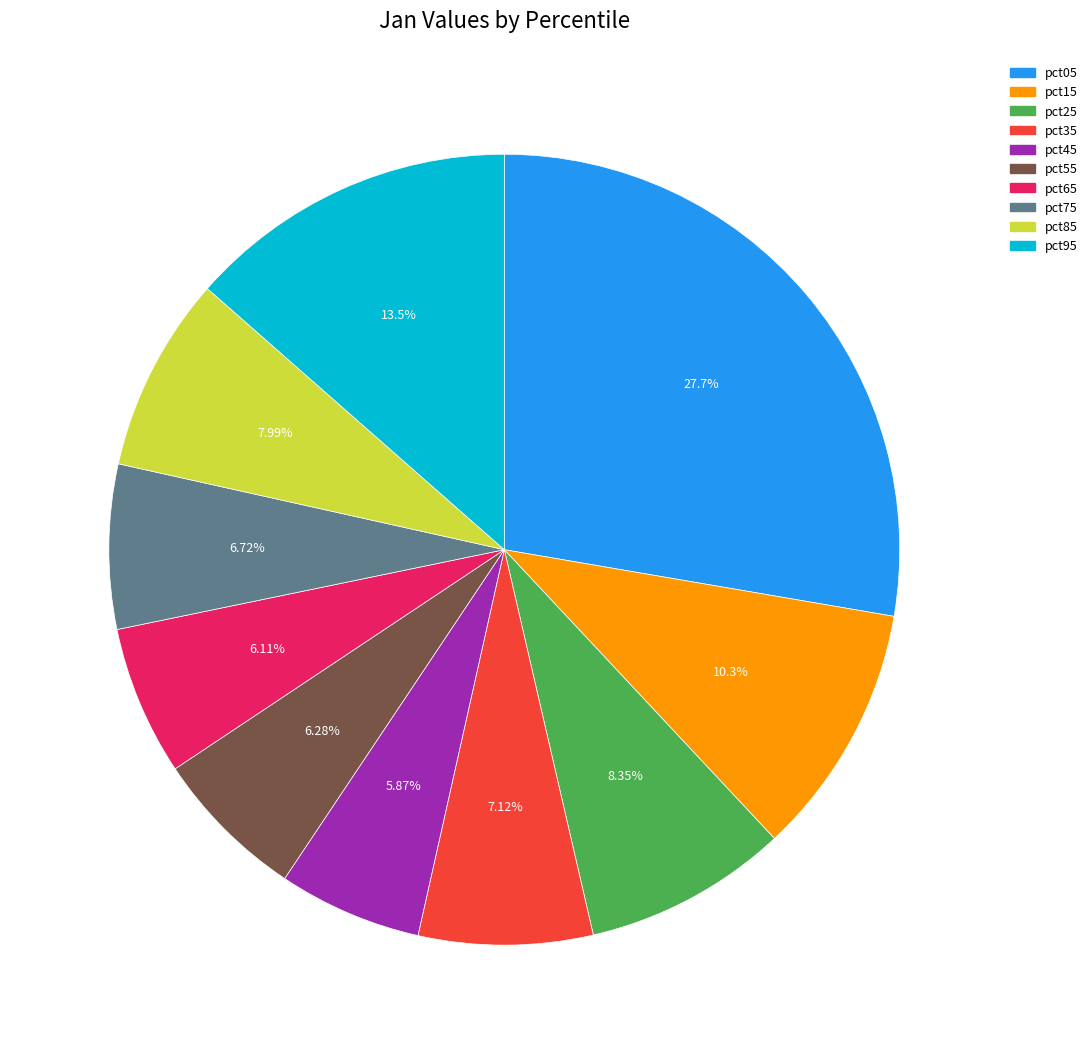

Count the number of slices in the pie.

10